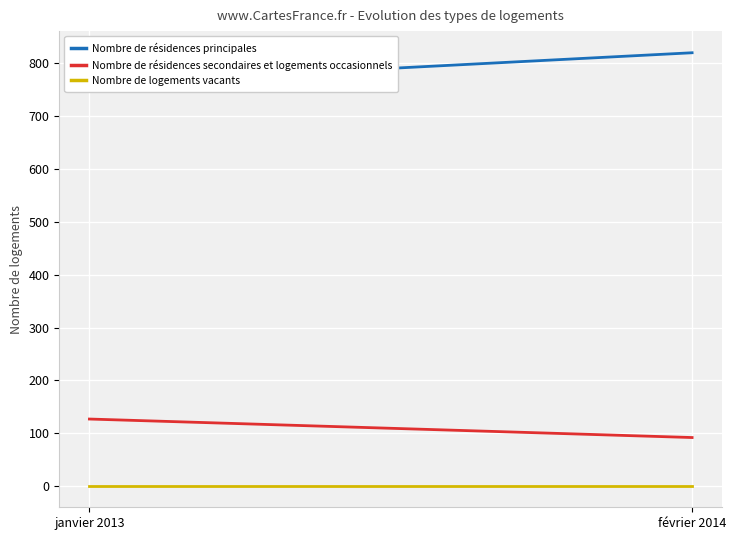

Reading left to right, transcribe all the data shown in this chart.

Nombre de résidences principales: janvier 2013=761	février 2014=820
Nombre de résidences secondaires et logements occasionnels: janvier 2013=127	février 2014=92
Nombre de logements vacants: janvier 2013=1	février 2014=1